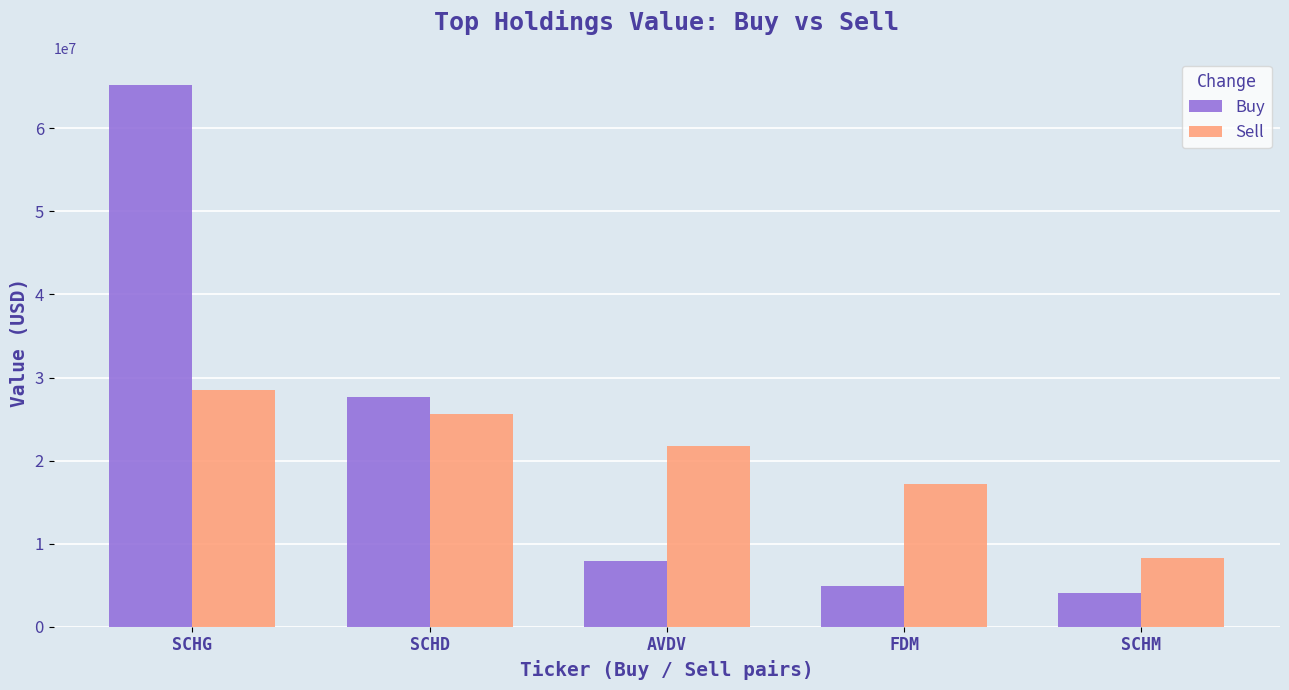

How many bars are there in each group?

2